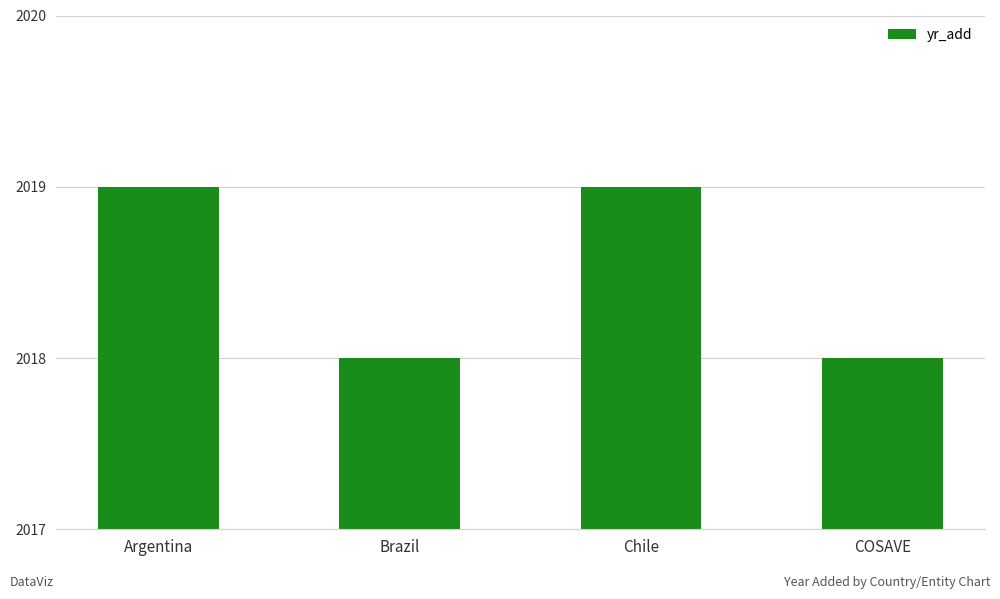

What value does the data have at Brazil?

2018